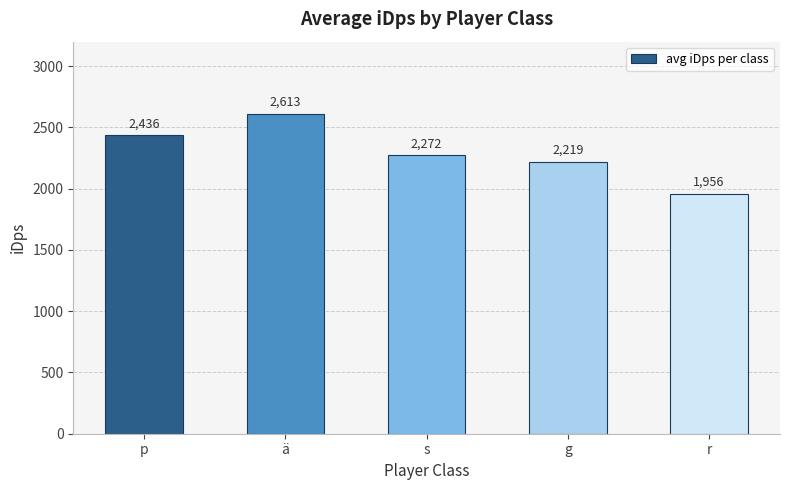

What is the sum of all values?

11495.8